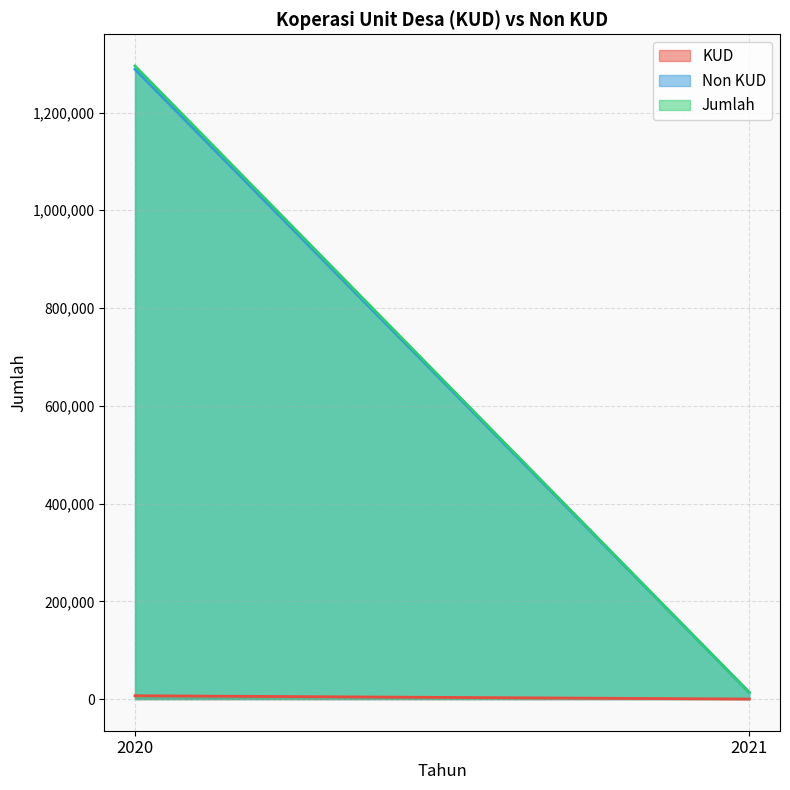

What is the sum of all Non KUD values?

1302060